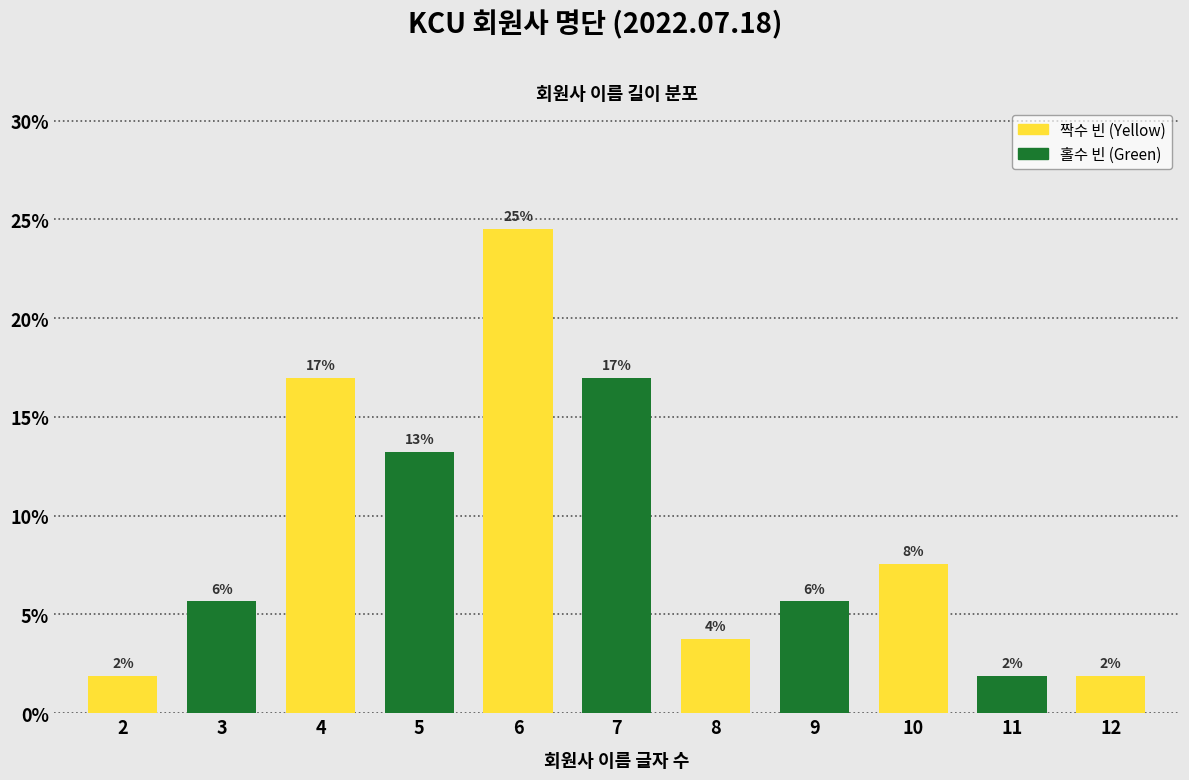

How many bars are there in total?

11